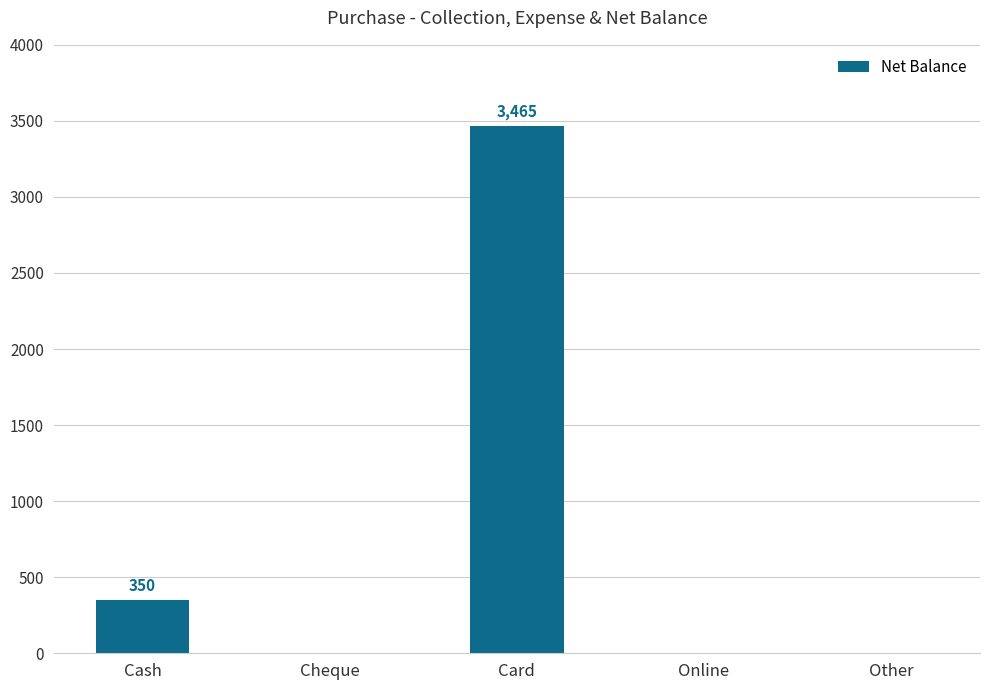

How many data points are above 0?

2